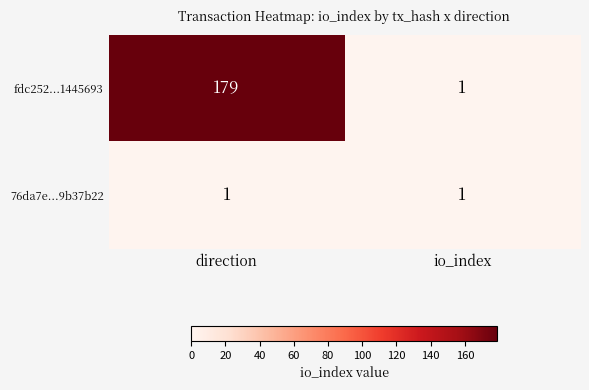

Reading left to right, what are all the values shown in this chart?

fdc252...1445693: 179	1
76da7e...9b37b22: 1	1